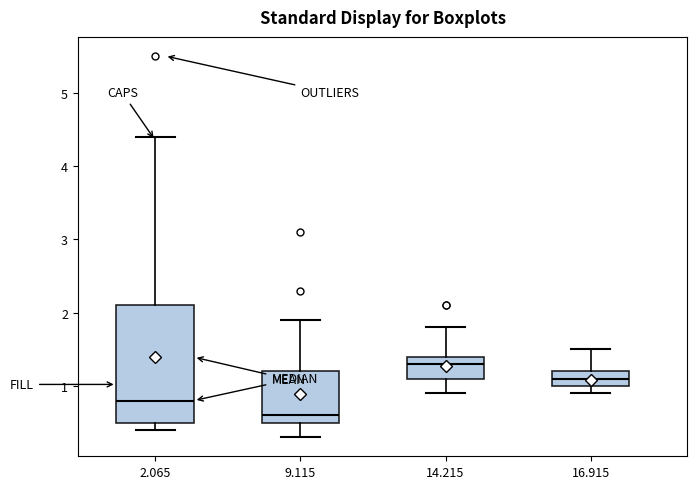

Where is the lower edge of the box at x = 14.215 on the y-axis? The values are not printed on the chart, so give them approximately, as read against the axis.

1.1